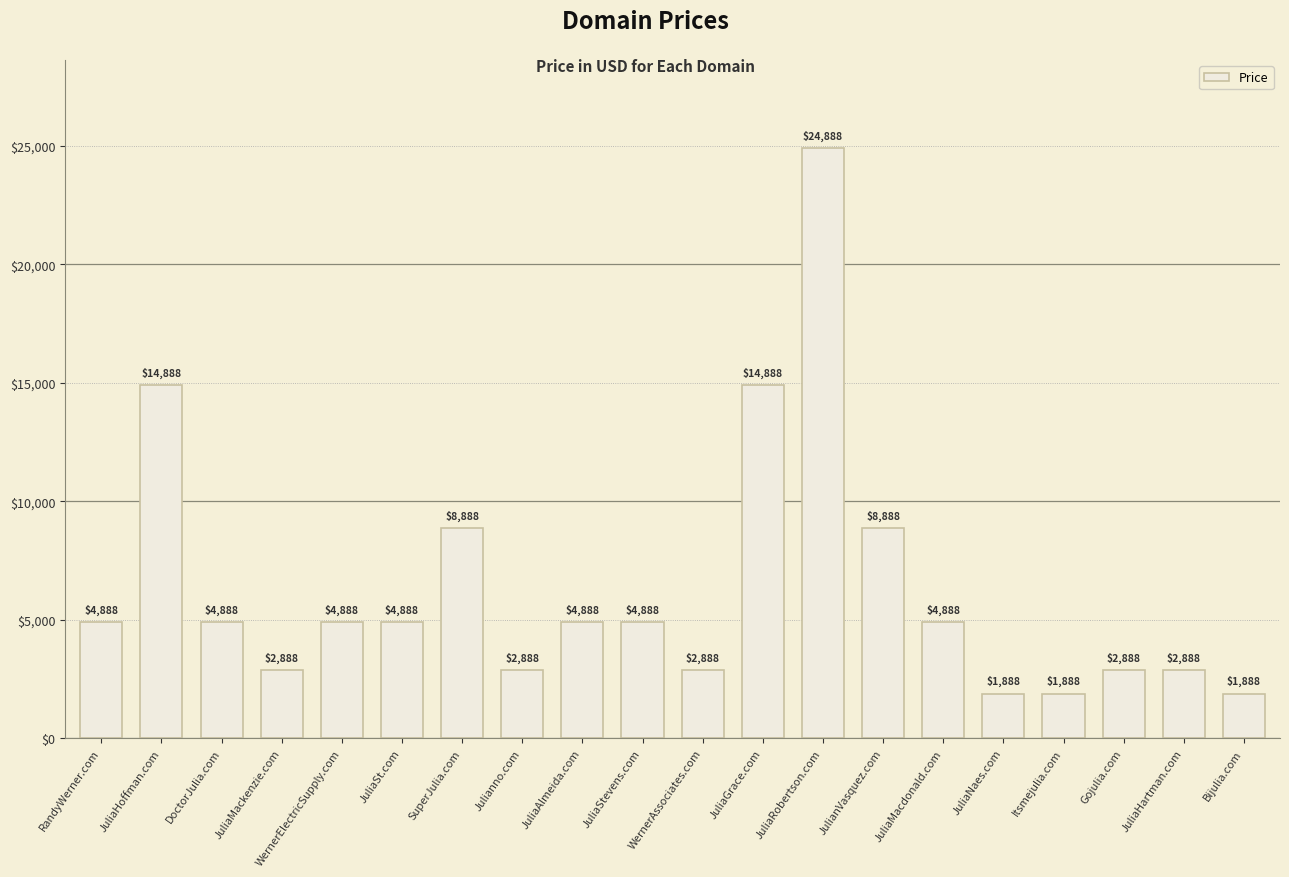

At which category does the chart reach its peak across all series?

JuliaRobertson.com